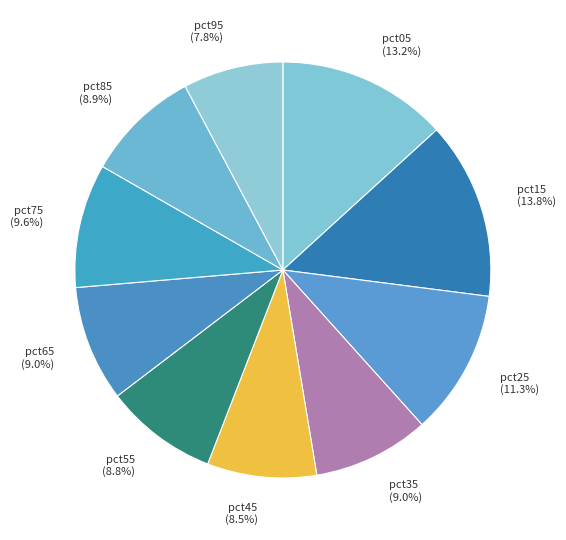

What is the smallest slice in the pie chart?

pct95